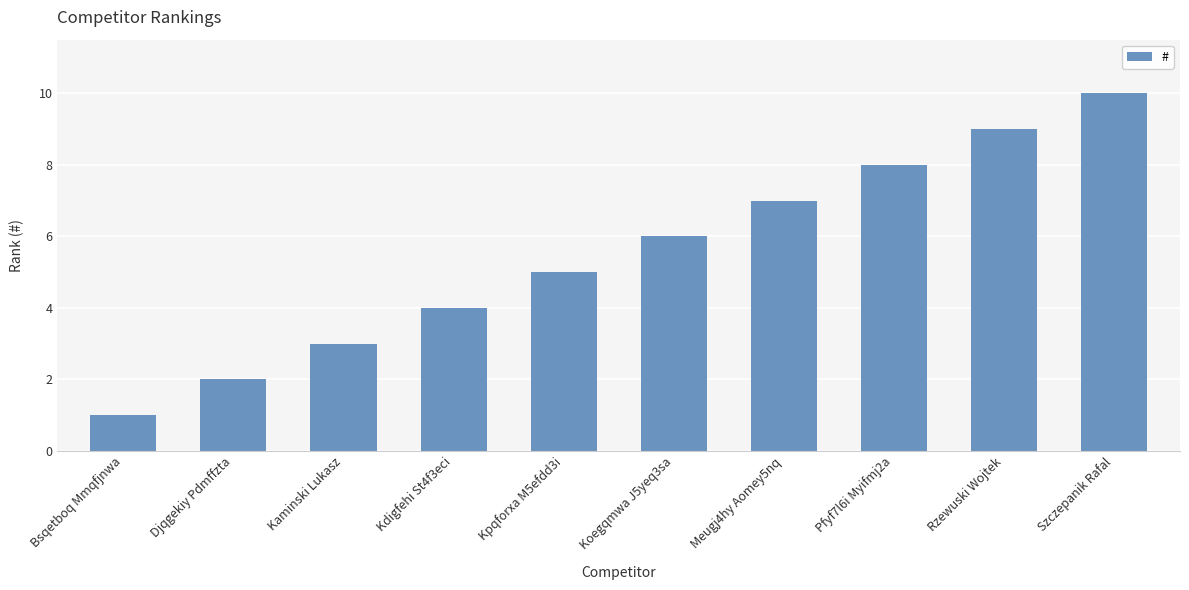

Does the chart contain stacked bars?

No